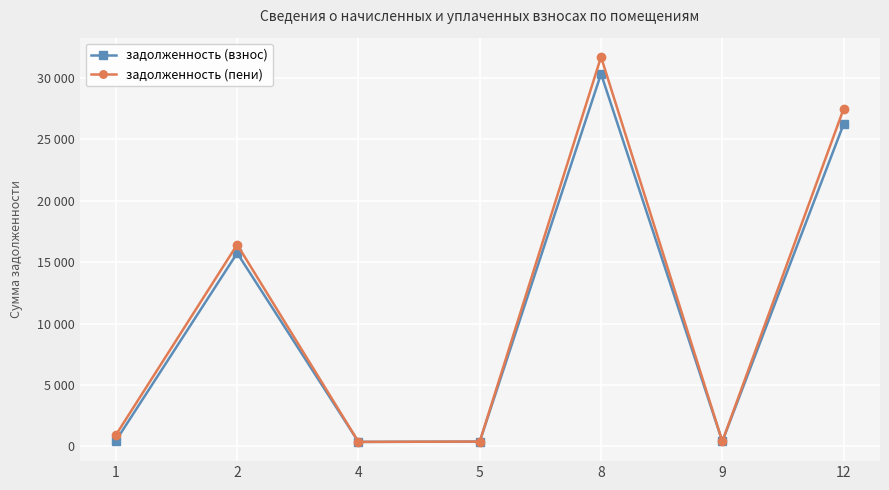

What are all the series names shown in the legend?

задолженность (взнос), задолженность (пени)